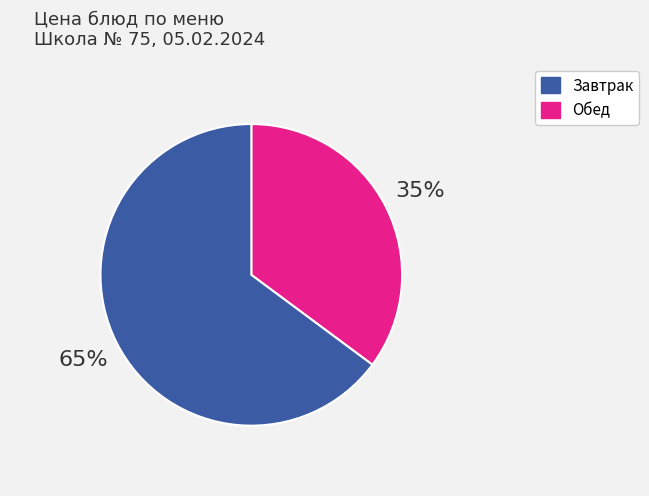

How many segments does this pie chart have?

2